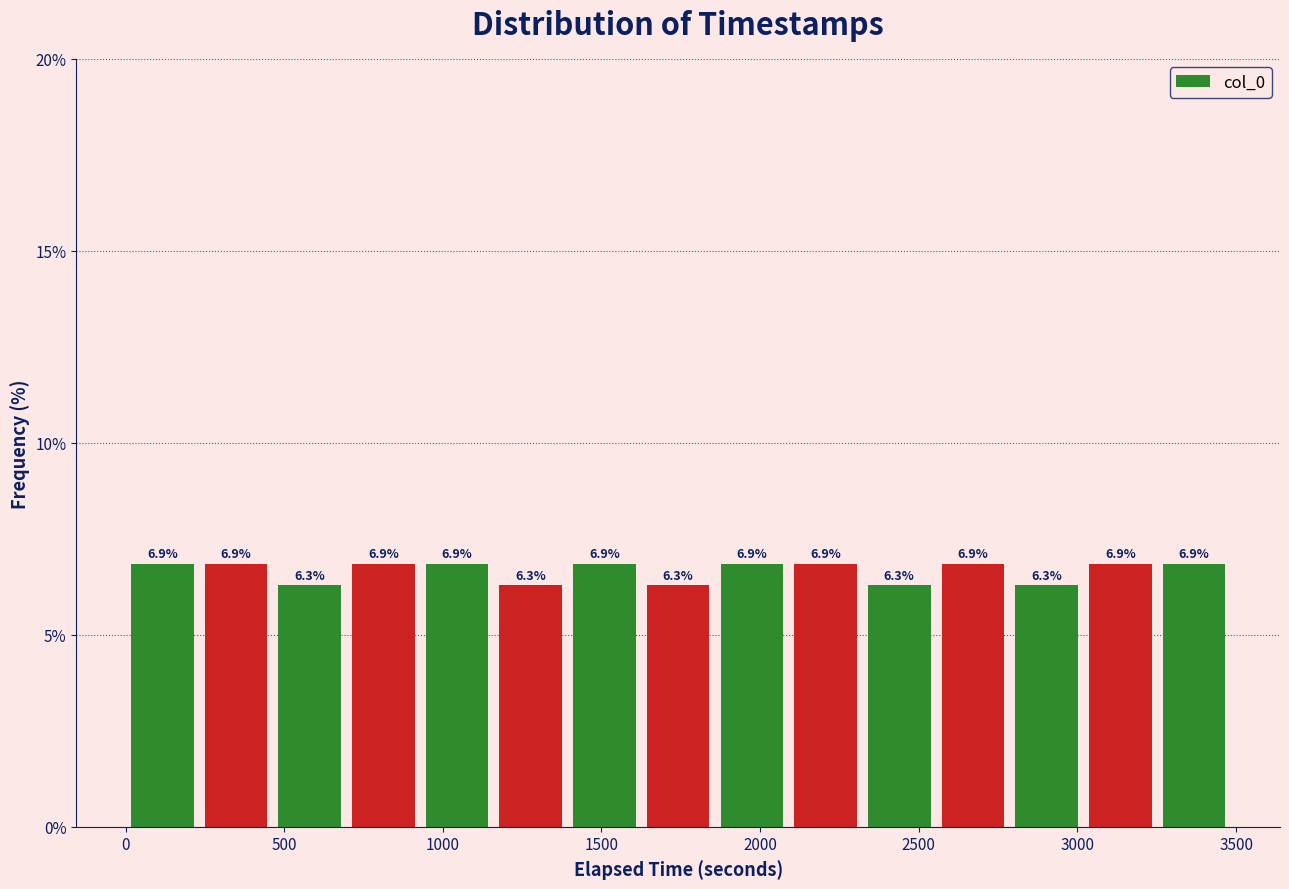

Reading left to right, transcribe this chart: for each bar, give the range it covers on the x-axis and its height. The bar edges are not printed on the chart, so give them approximately, as read against the axis.

0 to 250: 6.9
250 to 450: 6.9
450 to 700: 6.3
700 to 950: 6.9
950 to 1150: 6.9
1150 to 1400: 6.3
1400 to 1650: 6.9
1650 to 1850: 6.3
1850 to 2100: 6.9
2100 to 2300: 6.9
2300 to 2550: 6.3
2550 to 2800: 6.9
2800 to 3000: 6.3
3000 to 3250: 6.9
3250 to 3500: 6.9